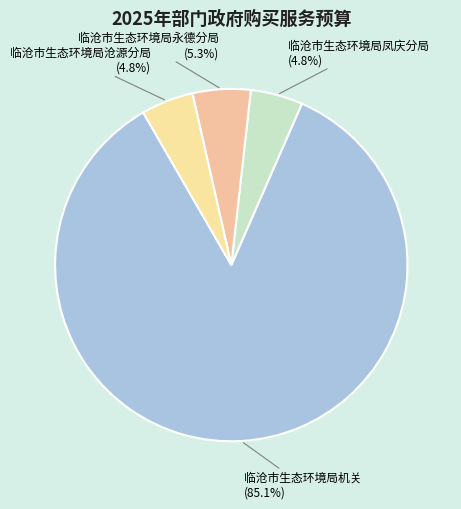

To the nearest percent, what is the difference between the largest and smallest slice percentages?

80%